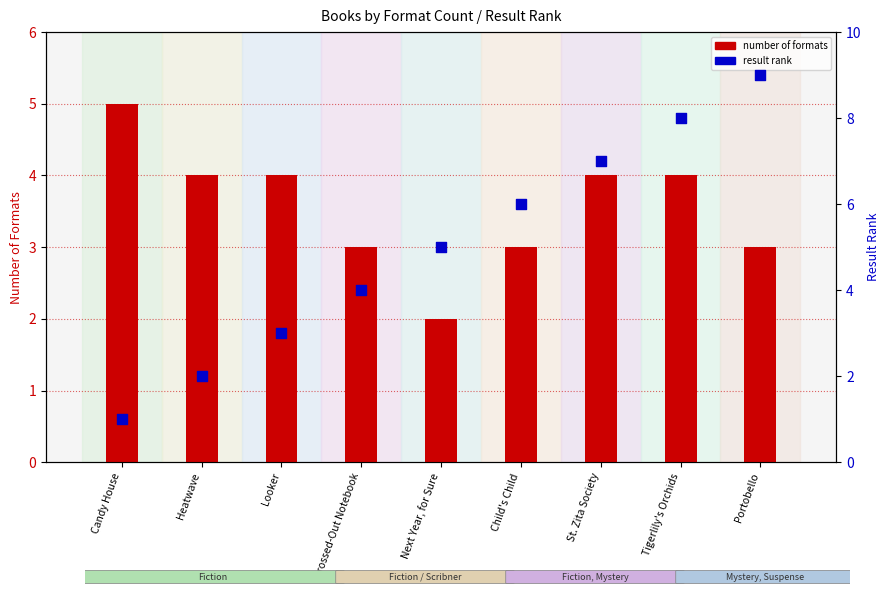

Which series has the widest spread of Y values?

result rank